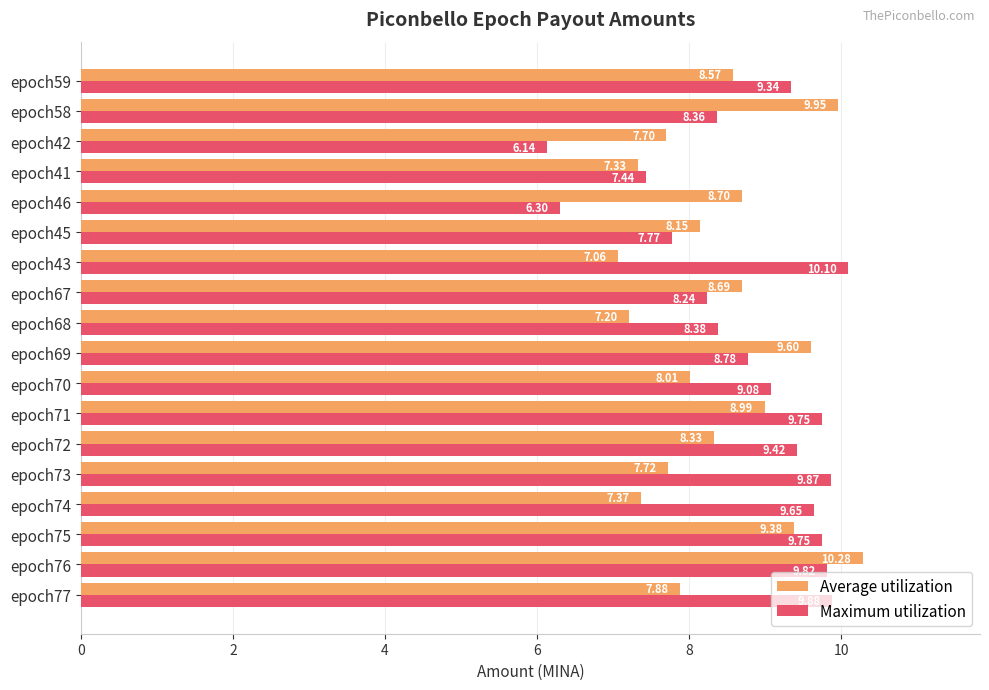

What is the difference between the maximum and minimum values in the Maximum utilization series?

4.0